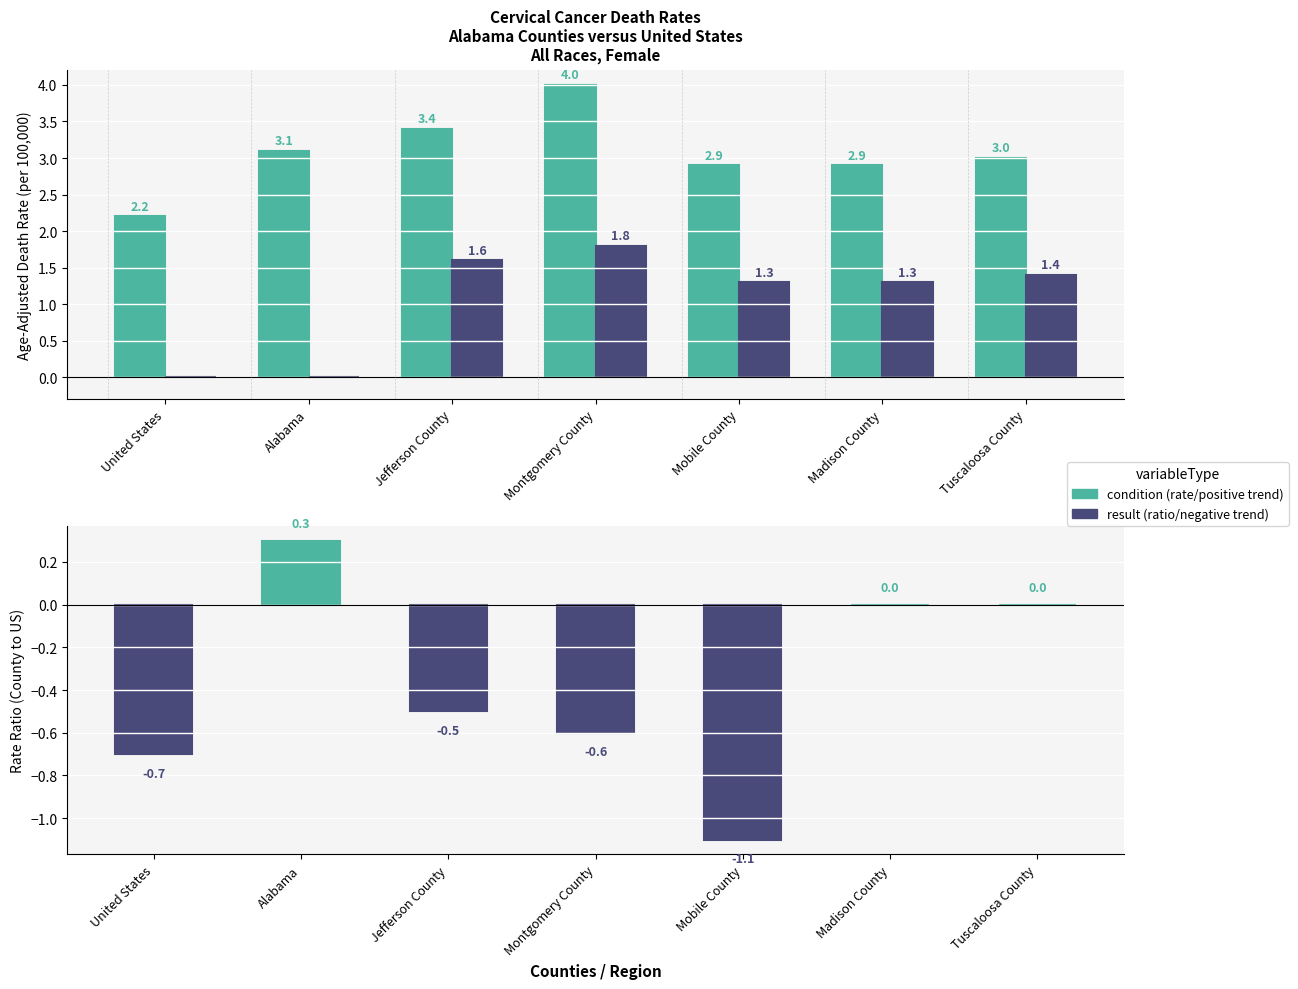

How many data points in Age-Adjusted Death Rate are less than 3?

3